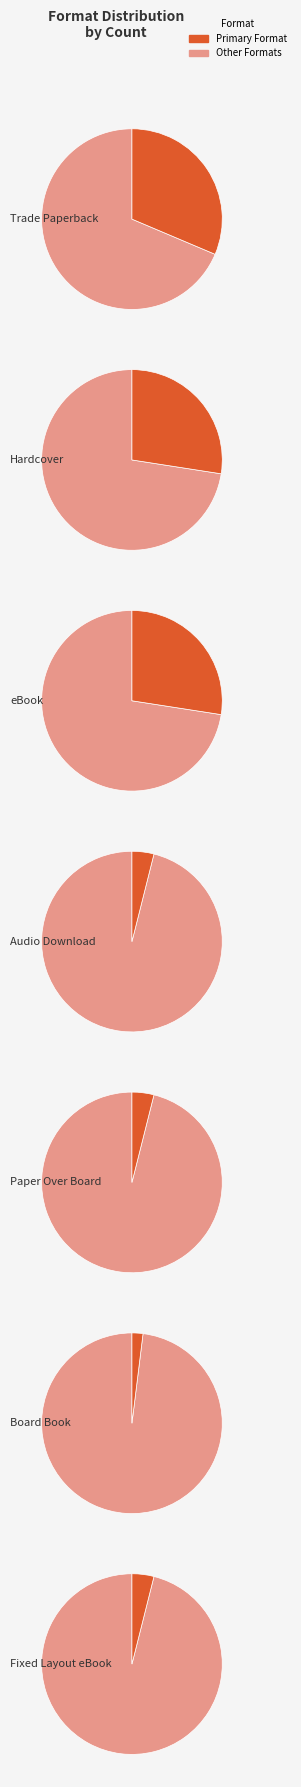

What percentage is the eBook slice, to the nearest percent?

27%